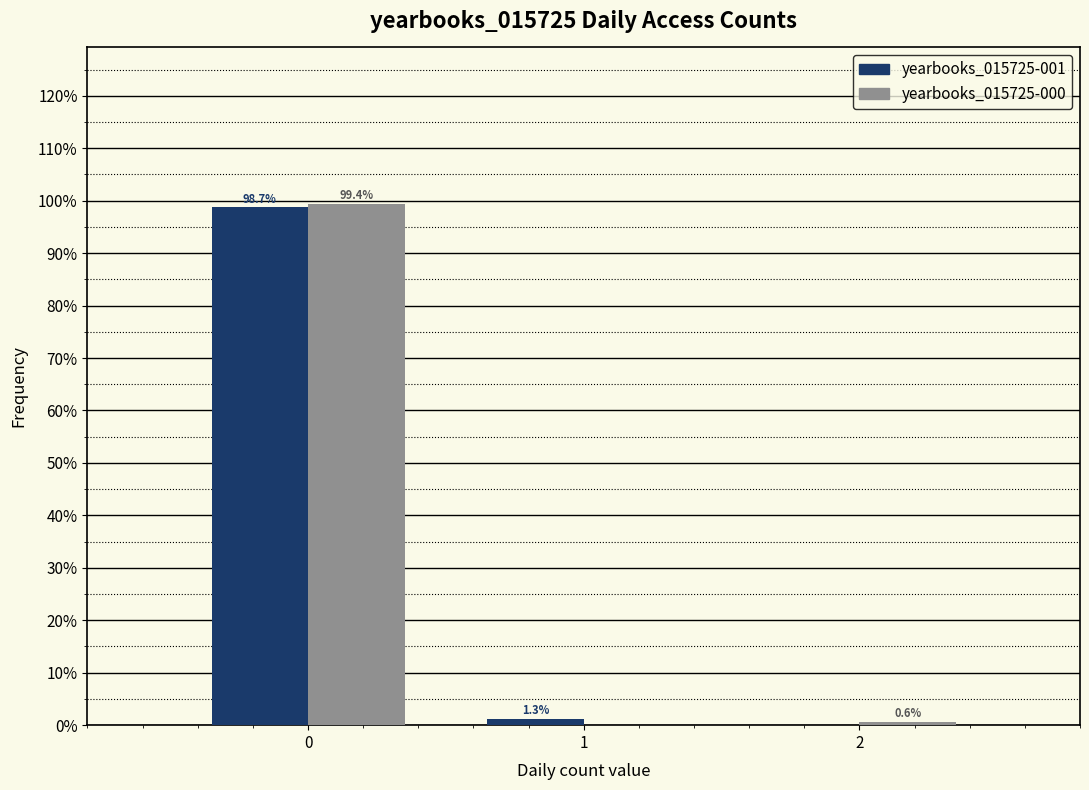

Reading right to left, extract all data points from this chart.

yearbooks_015725-001: 2=0.0	1=1.3	0=98.7
yearbooks_015725-000: 2=0.6	1=0.0	0=99.4